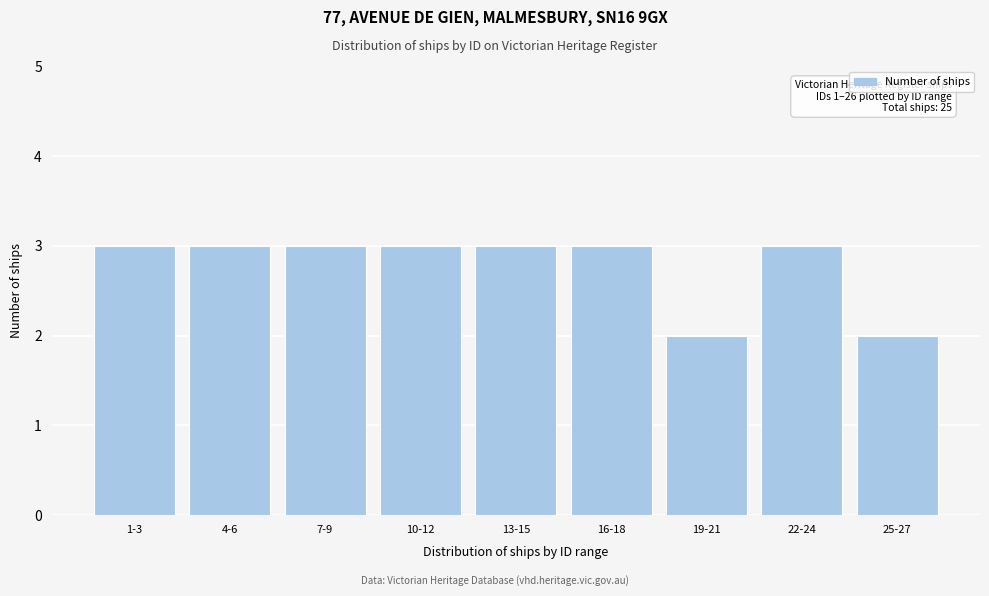

Reading left to right, transcribe all the data shown in this chart.

3	3	3	3	3	3	2	3	2